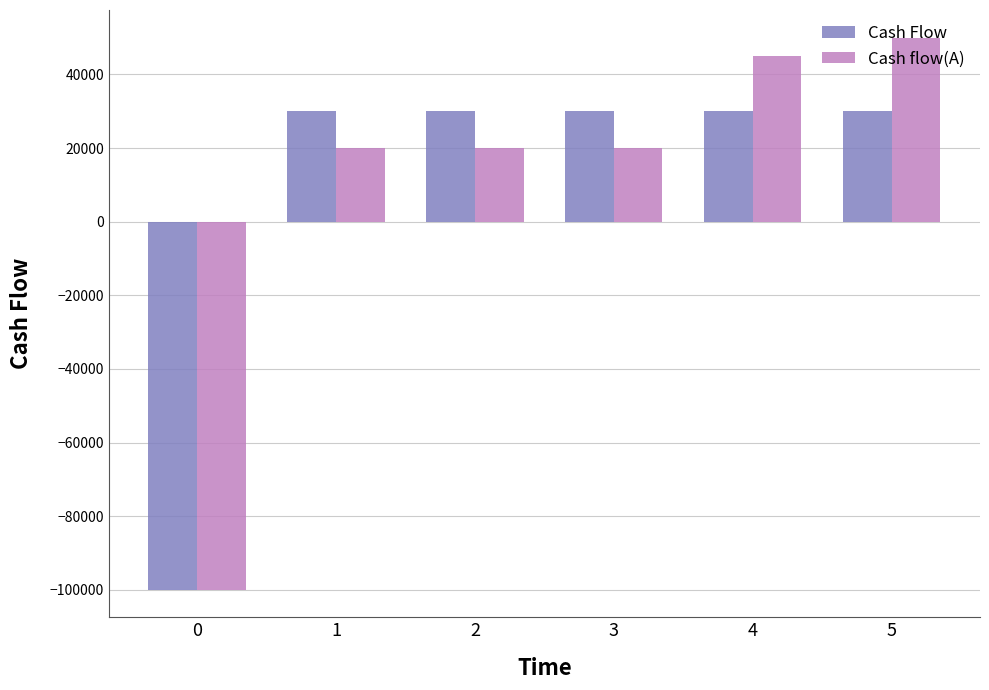

Which category has the highest value across all series?

5